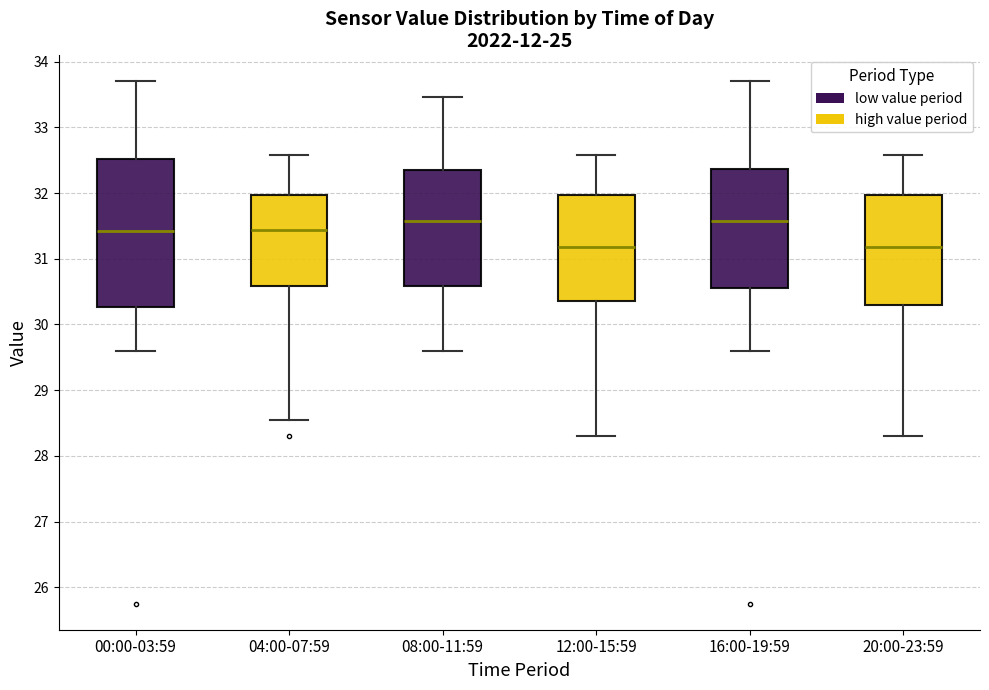

Where is the upper edge of the box for 00:00-03:59 on the y-axis? The values are not printed on the chart, so give them approximately, as read against the axis.

32.5